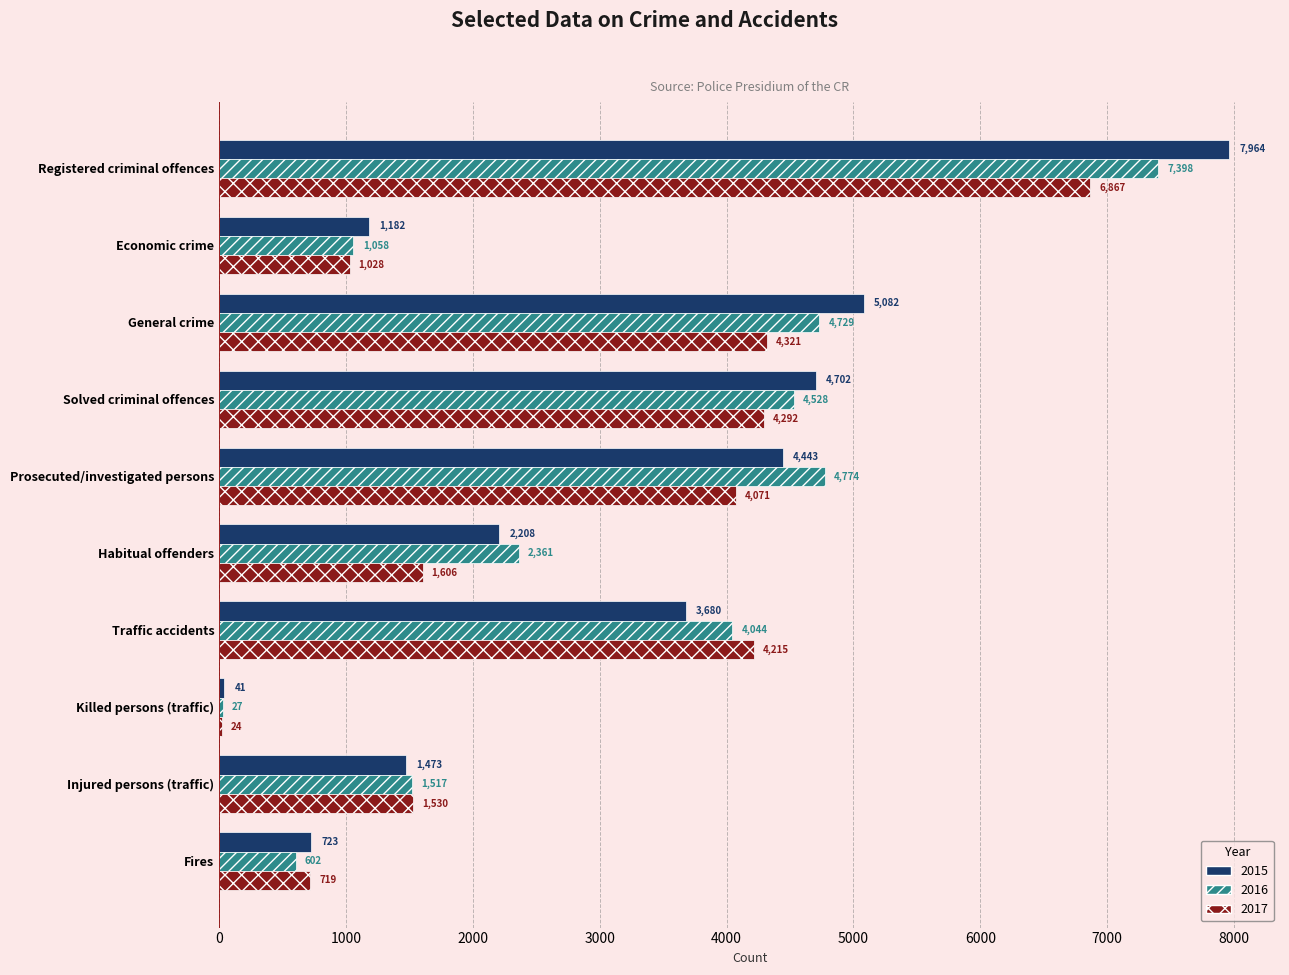

What are all the series names shown in the legend?

2015, 2016, 2017